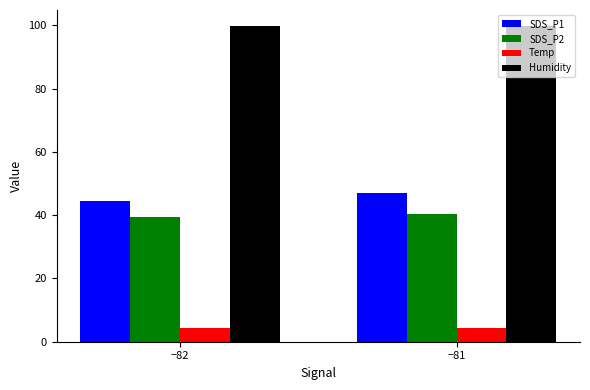

What is the difference between the maximum and minimum values in the SDS_P1 series?

2.4